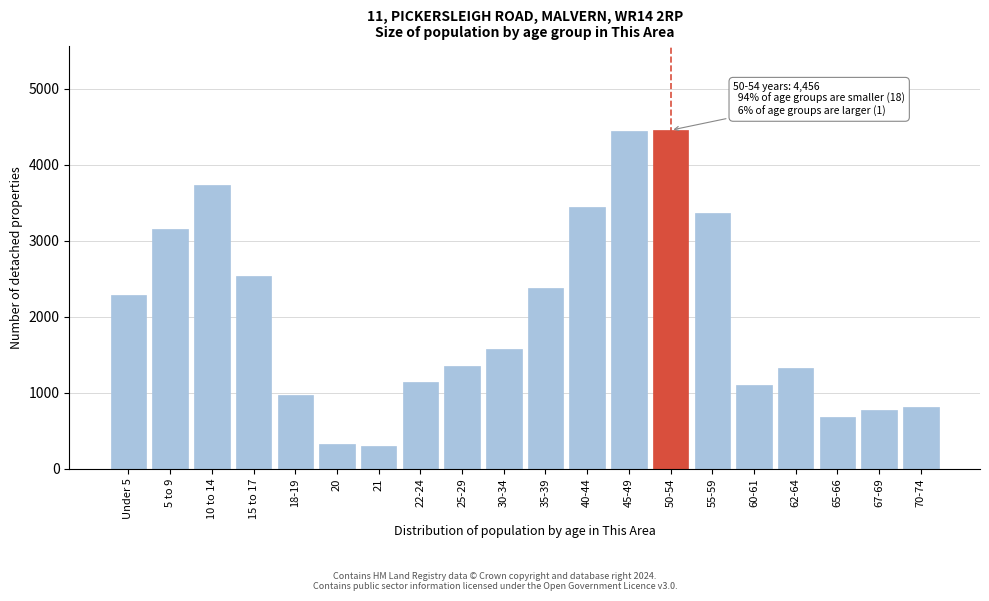

What is the greatest value displayed?

4456